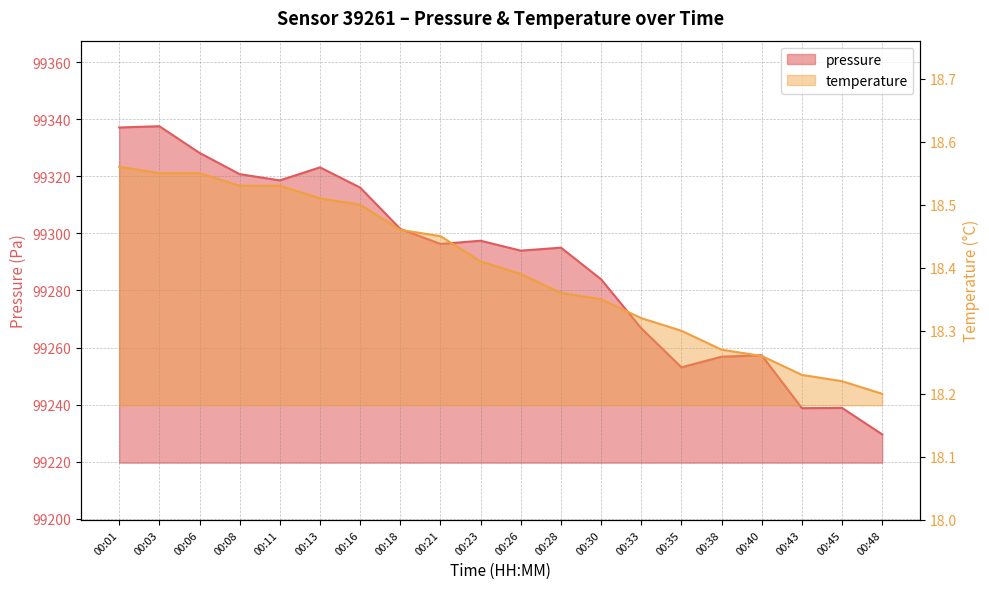

Is the value of pressure at 00:38 greater than the value of temperature at 00:28?

Yes